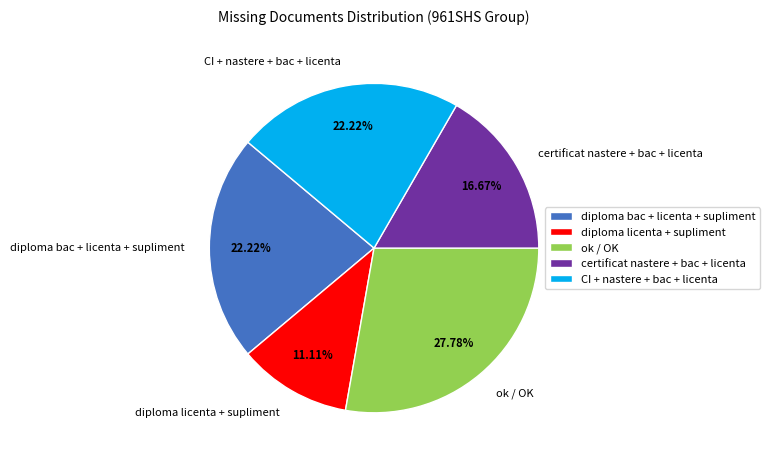

How many segments does this pie chart have?

5